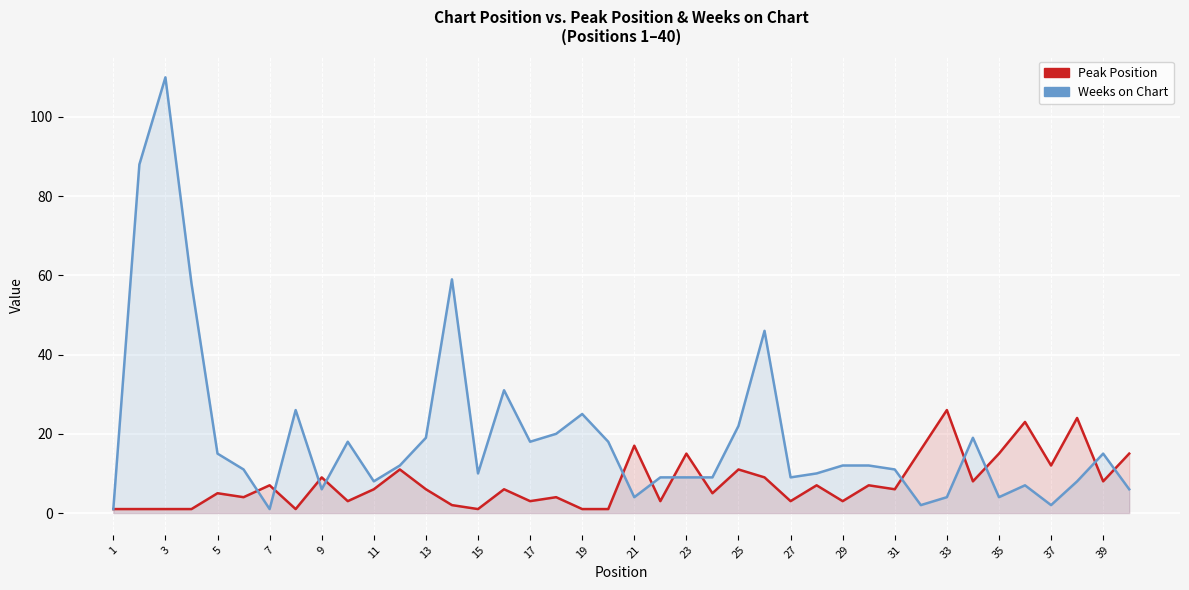

What is the highest value of the Peak Position series?

26